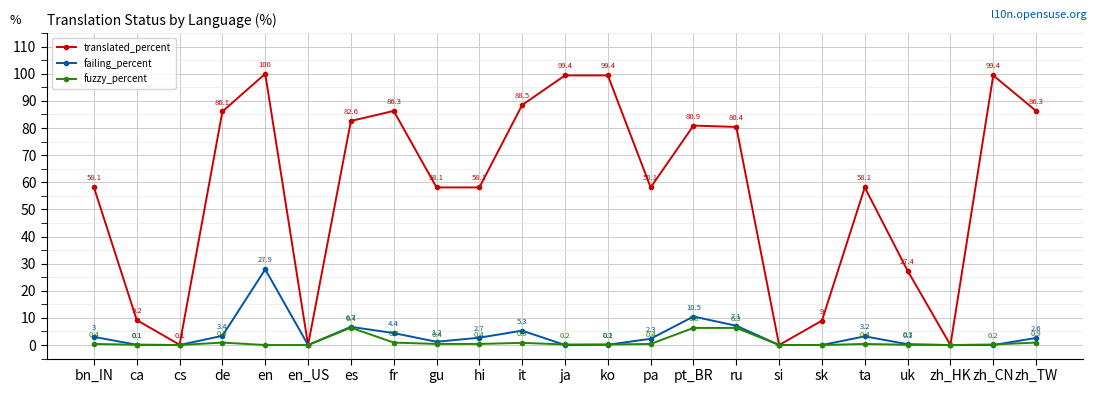

What is the average value of the fuzzy_percent series?

1.1